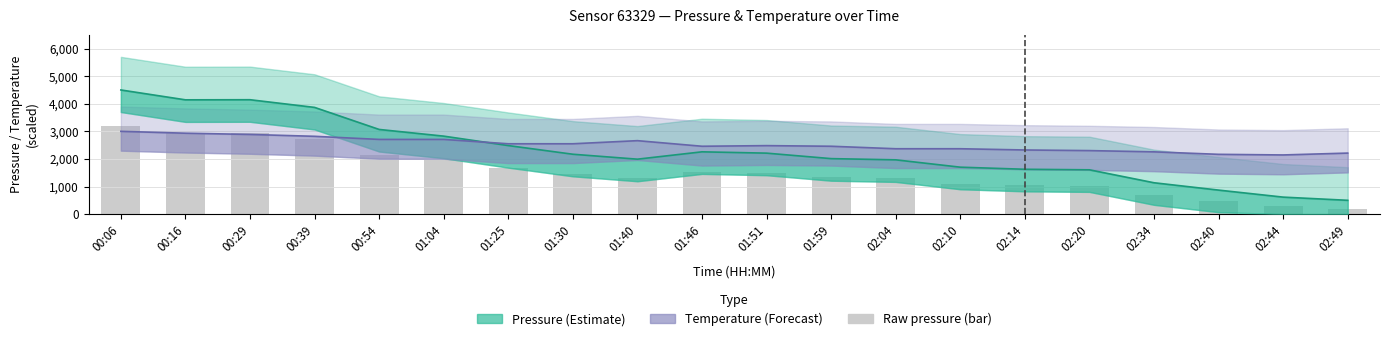

Is the value of temperature at 01:46 greater than the value of pressure at 02:40?

Yes